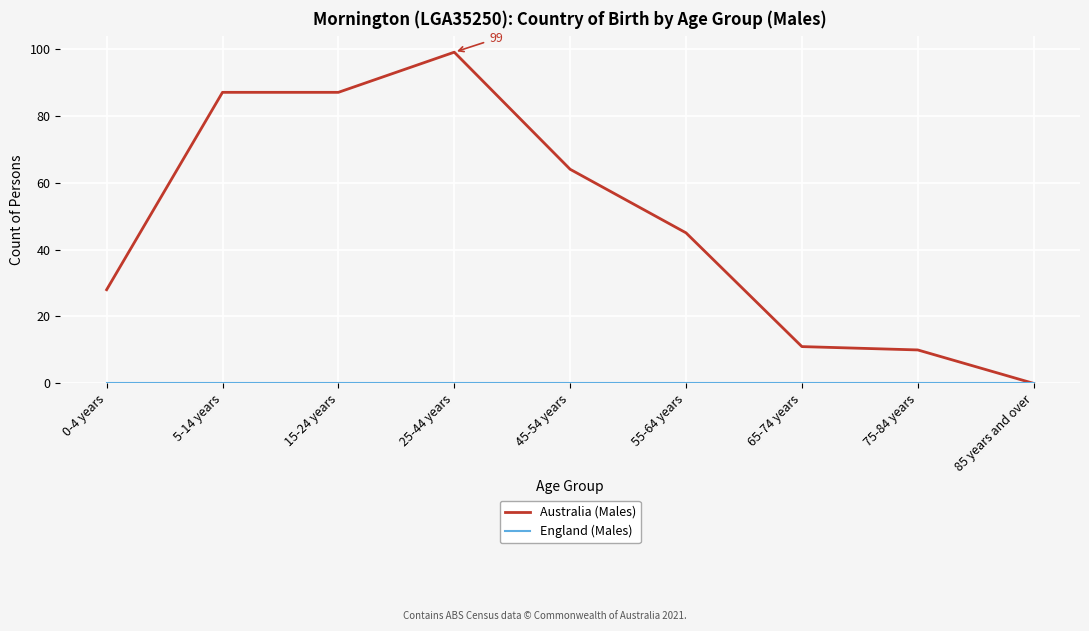

The value of Australia (Males) at 5-14 years is 116. True or false?

False